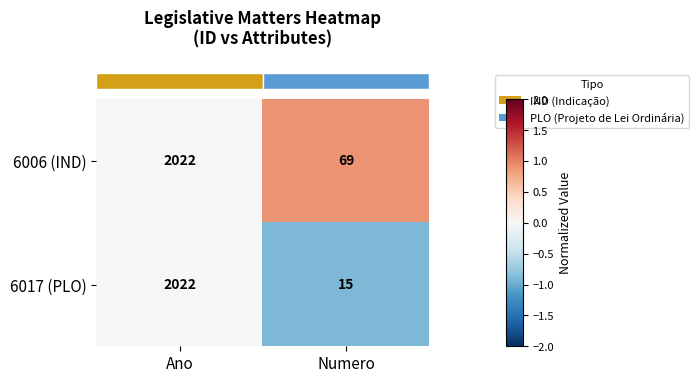

What is the difference between the maximum and minimum values in the 6017 (PLO) series?

2007